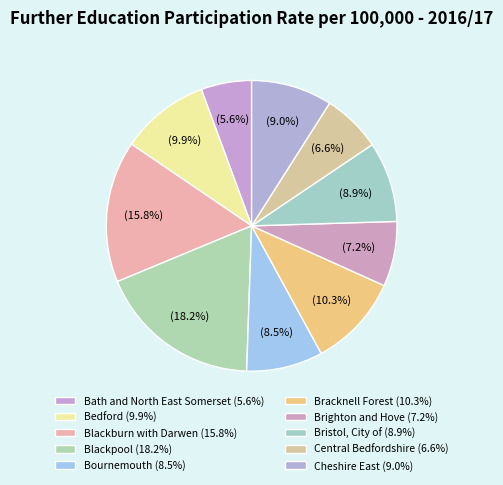

What percentage is the Brighton and Hove slice, to the nearest percent?

7%